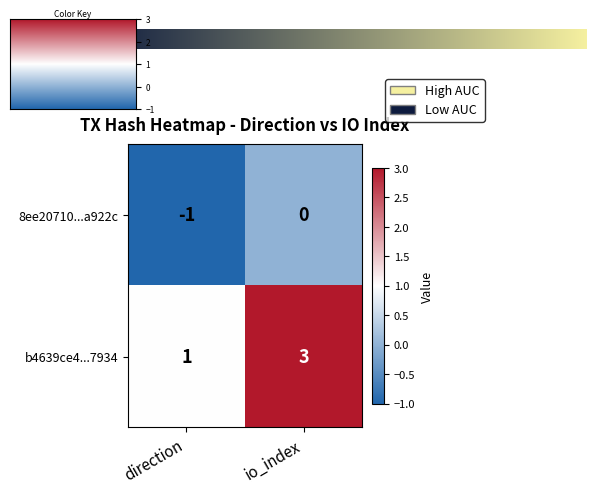

Where is 8ee20710...a922c nearest to the value 0?

io_index